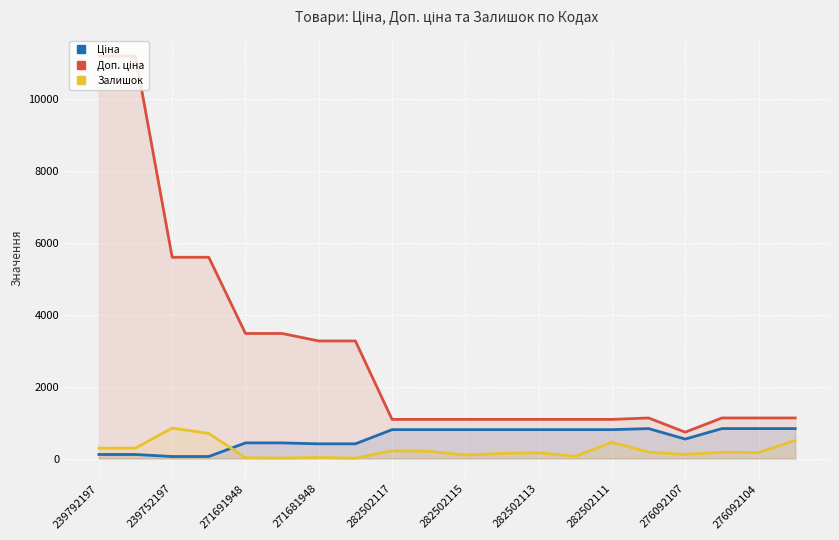

Which series has the largest total across all categories?

Доп. ціна